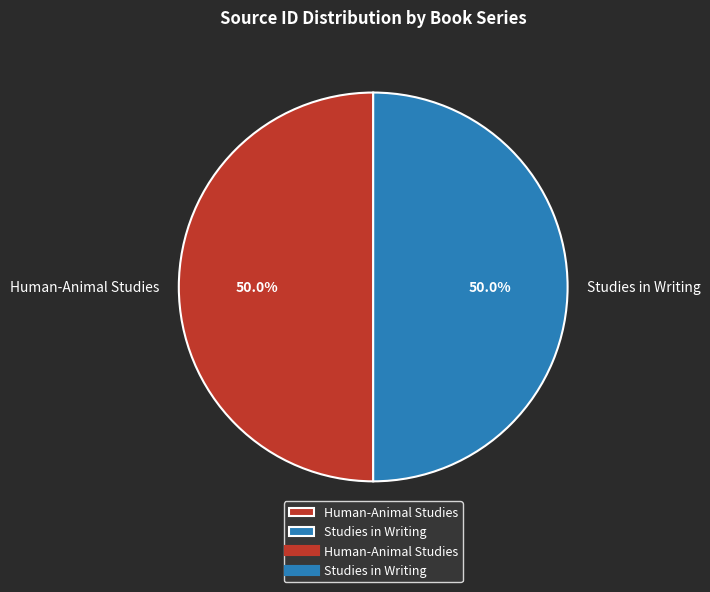

To the nearest percent, what portion does Human-Animal Studies represent?

50%